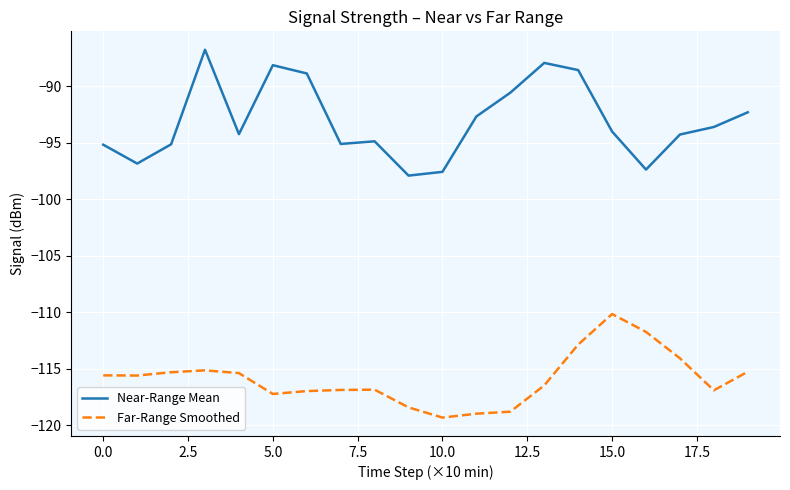

Which series has the largest total across all categories?

Near-Range Mean